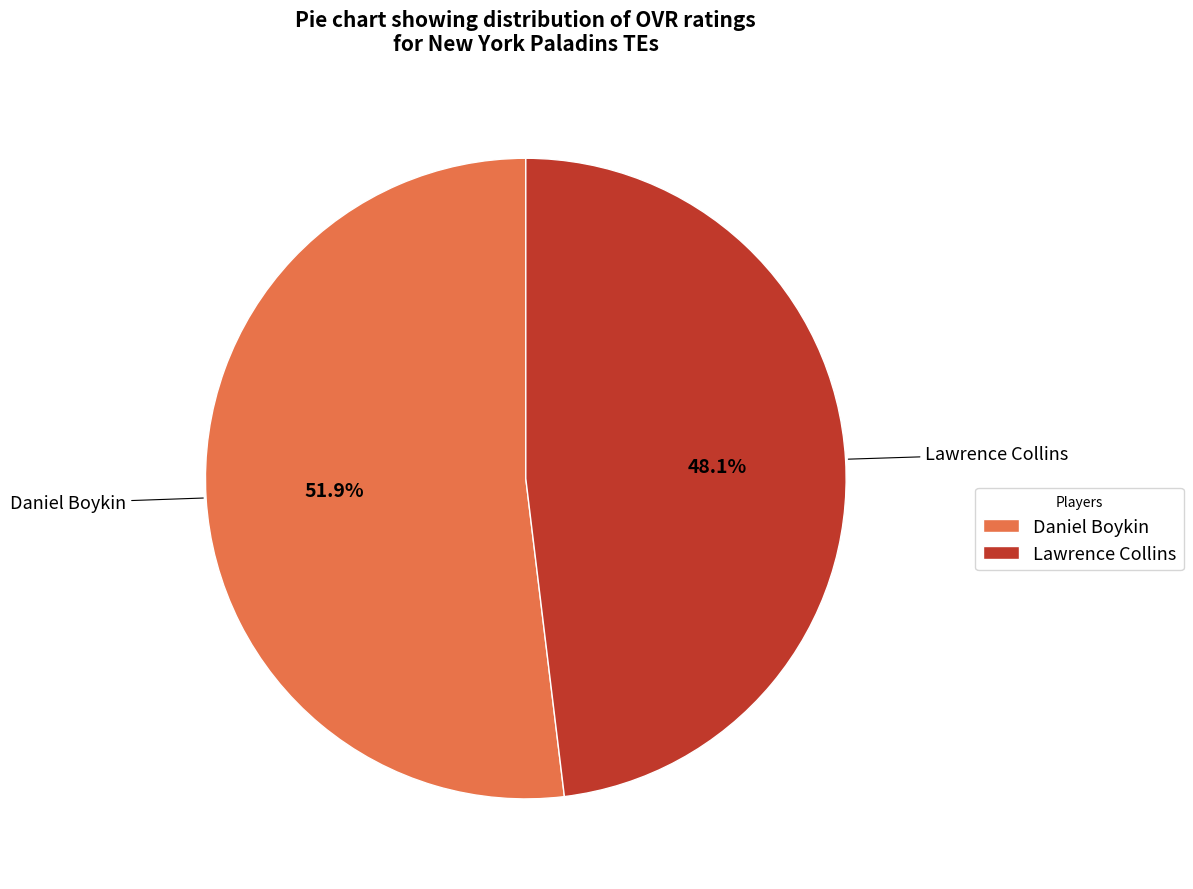

What is the total percentage of Daniel Boykin and Lawrence Collins?

100.0%